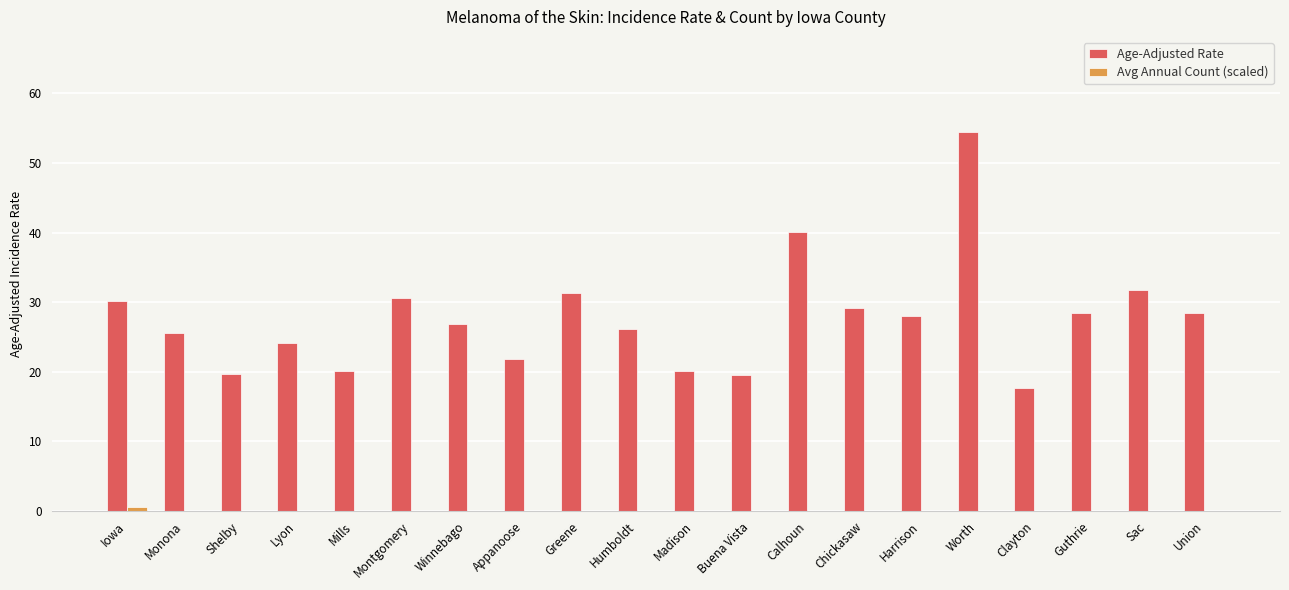

Are the bars horizontal?

No